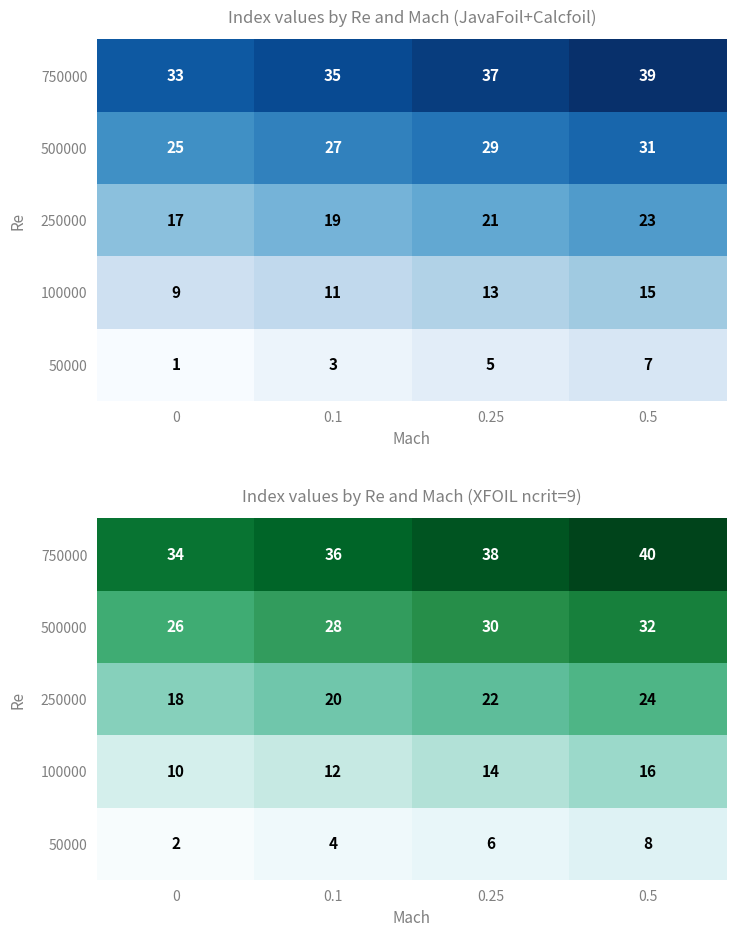

Read the 250000 value at 0.5.

24